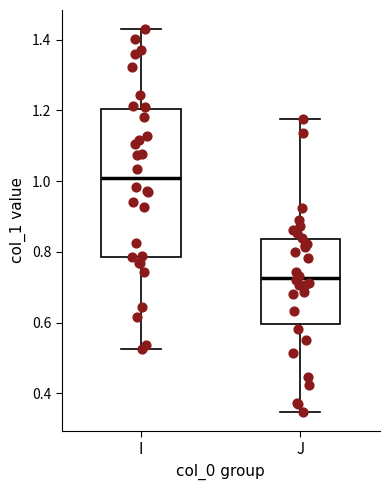

Reading left to right, read every box against the y-axis: the position of its median line, the range the box covers, and the ends of its whiskers. The values are not printed on the chart, so give them approximately, as read against the axis.

I: median 1.00, box 0.78 to 1.20, whiskers 0.52 to 1.42
J: median 0.72, box 0.60 to 0.84, whiskers 0.34 to 1.18